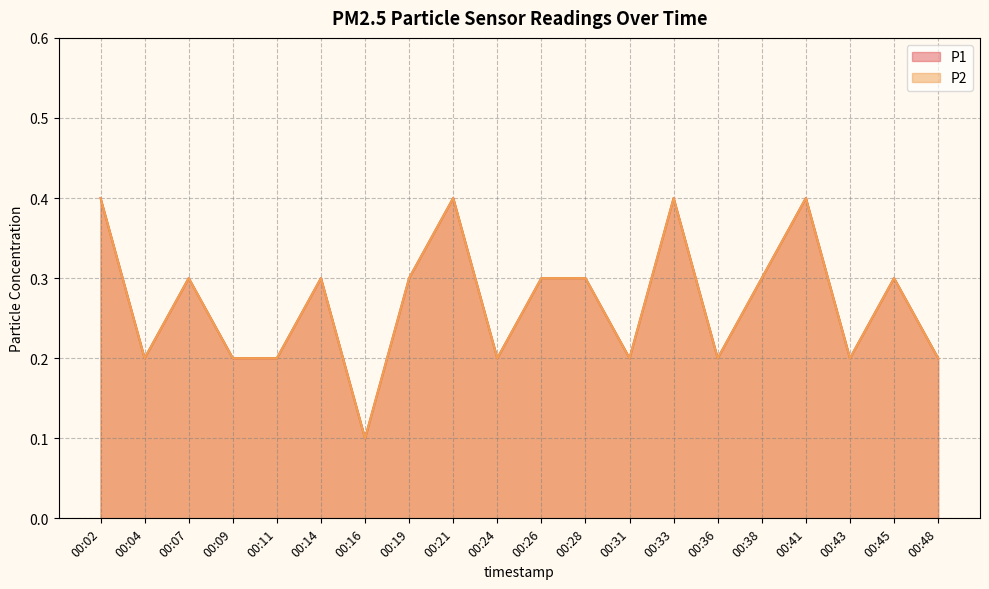

Is it true that P1 equals 0.4 at 00:45?

False